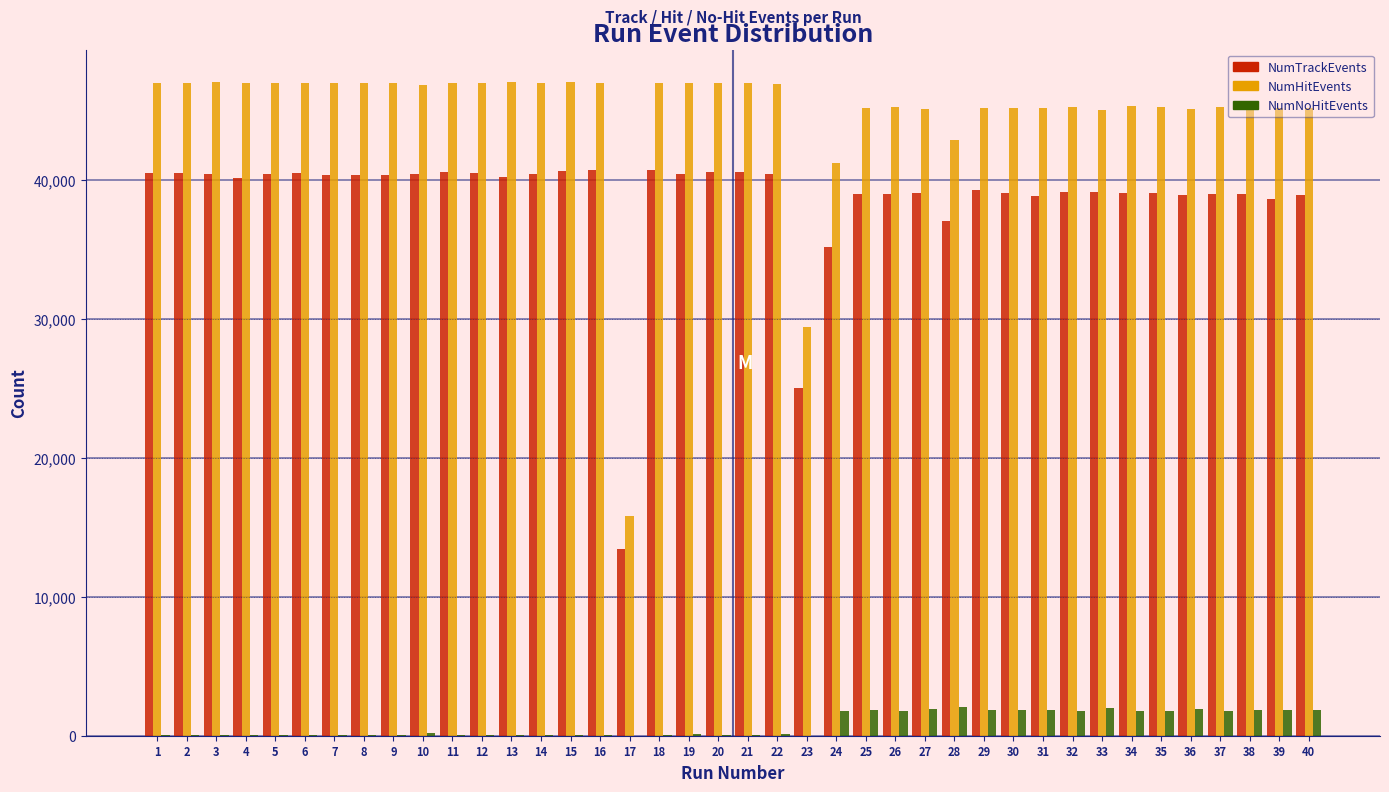

Is the value of NumHitEvents at 26 greater than the value of NumNoHitEvents at 11?

Yes